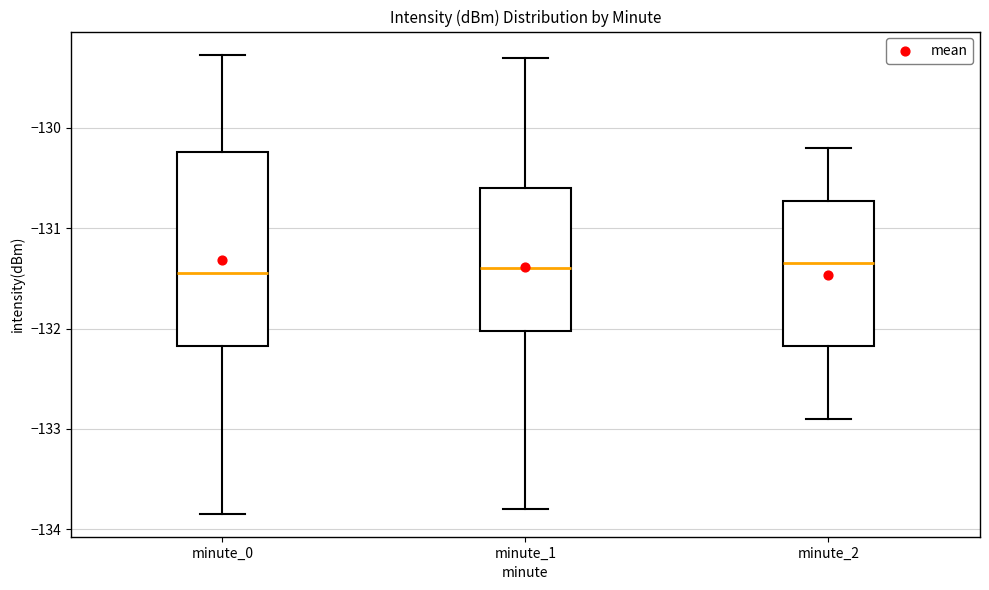

Reading left to right, transcribe this box plot: for each box, give where its median line is, the range the box spans, and where its two whiskers end, as read against the y-axis. The values are not printed on the chart, so give them approximately, as read against the axis.

minute_0: median -131.4, box -132.2 to -130.2, whiskers -133.8 to -129.3
minute_1: median -131.4, box -132.0 to -130.6, whiskers -133.8 to -129.3
minute_2: median -131.3, box -132.2 to -130.7, whiskers -132.9 to -130.2